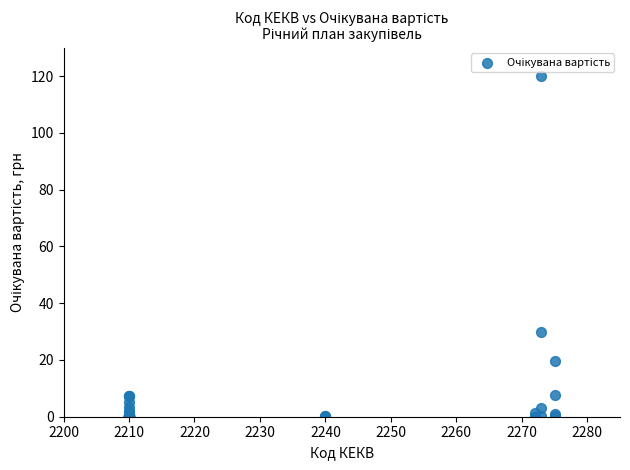

What Y value in the scatter plot is closest to 60?

29.7